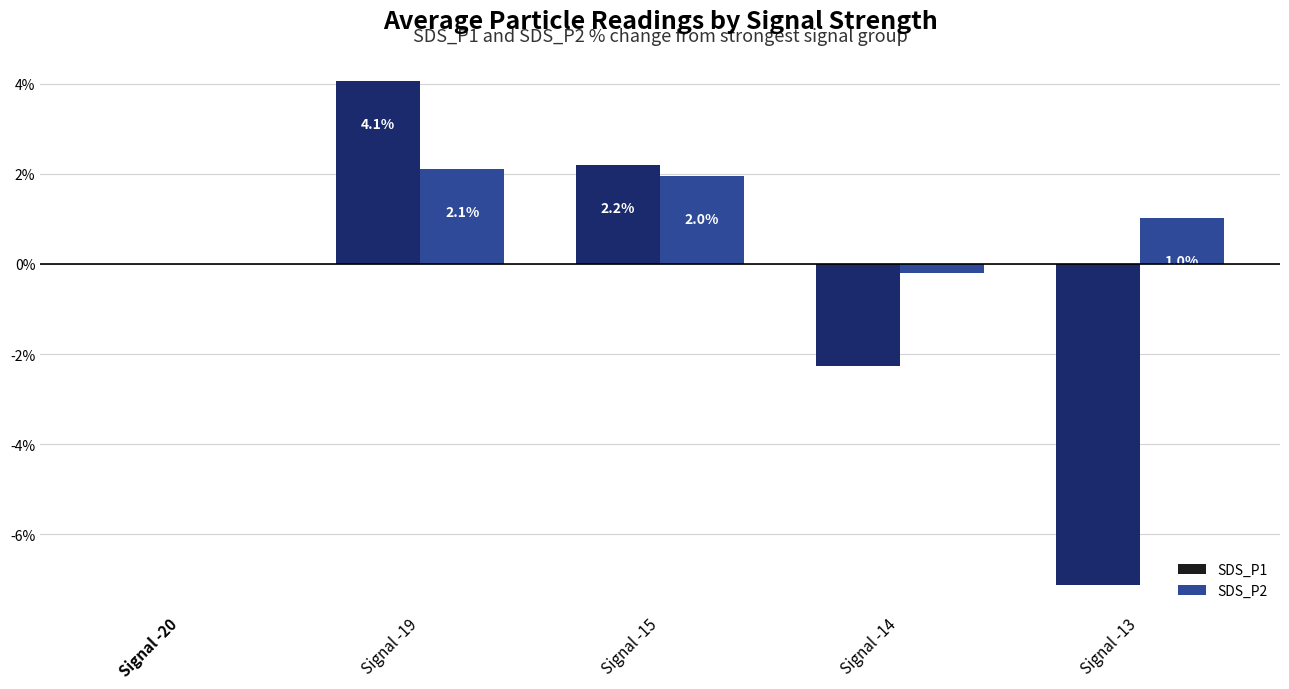

Are the bars horizontal?

No